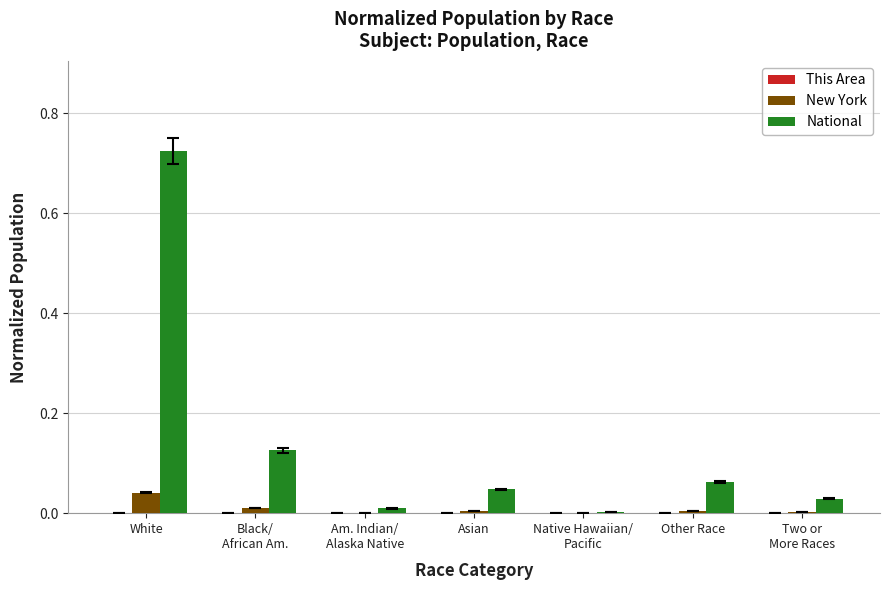

At which label does New York reach its peak?

White